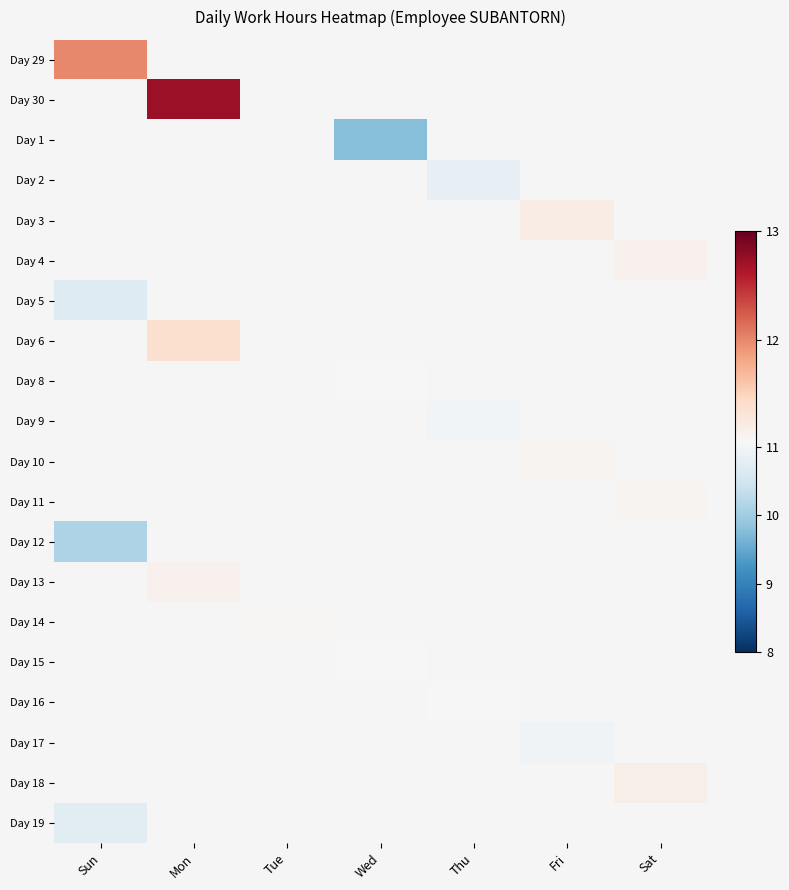

List the labels in order of Day 11 value, largest first.

Sun, Mon, Tue, Wed, Thu, Fri, Sat